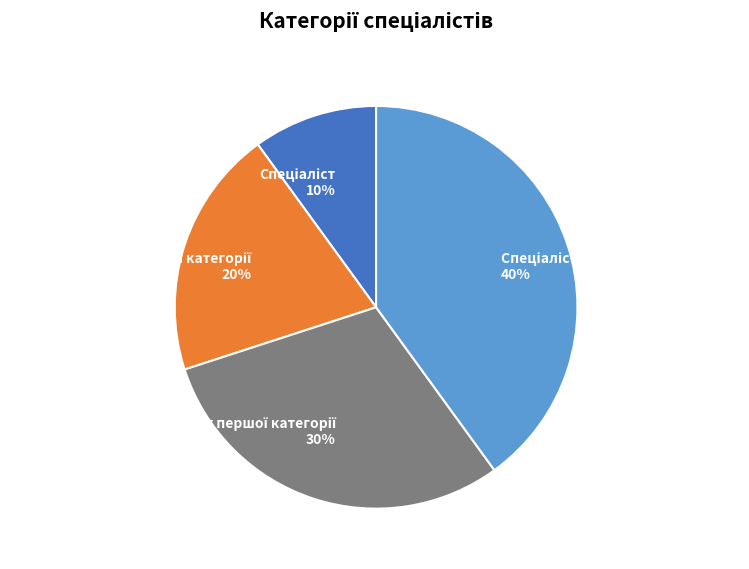

Count the number of slices in the pie.

4